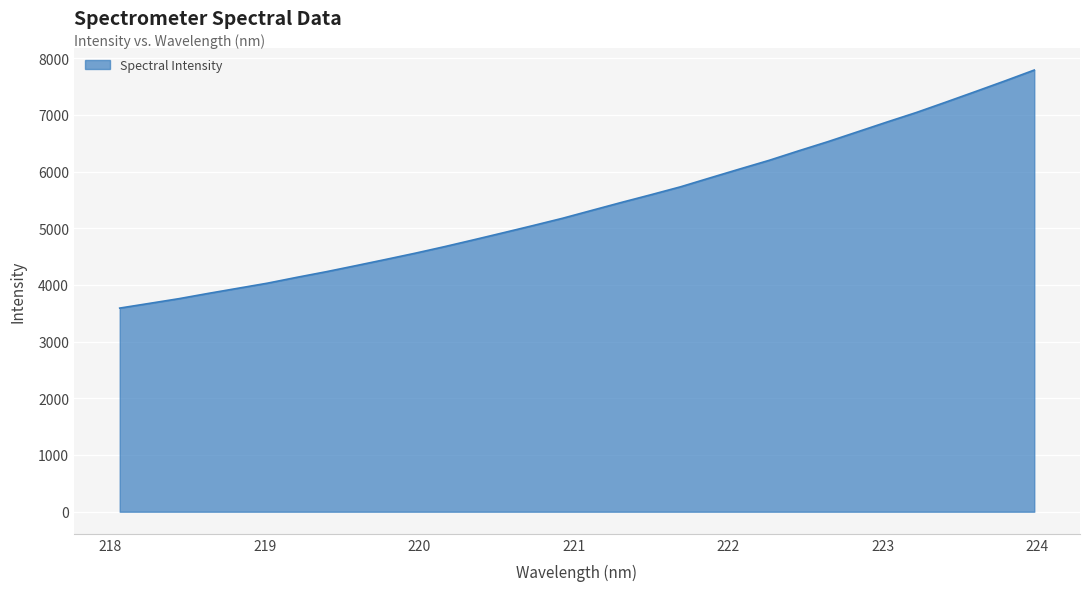

What is the difference between the maximum and minimum values?

4199.4